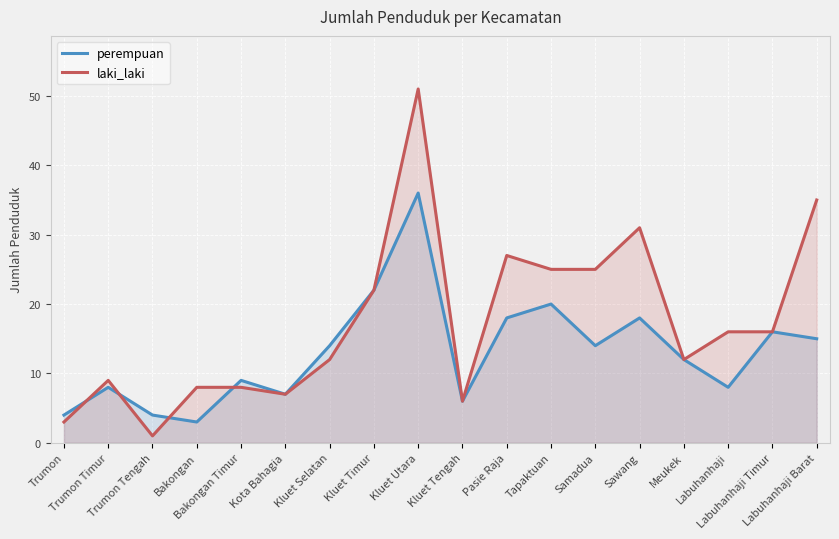

Reading right to left, list all the values displayed in this chart.

perempuan: Labuhanhaji Barat=15	Labuhanhaji Timur=16	Labuhanhaji=8	Meukek=12	Sawang=18	Samadua=14	Tapaktuan=20	Pasie Raja=18	Kluet Tengah=6	Kluet Utara=36	Kluet Timur=22	Kluet Selatan=14	Kota Bahagia=7	Bakongan Timur=9	Bakongan=3	Trumon Tengah=4	Trumon Timur=8	Trumon=4
laki_laki: Labuhanhaji Barat=35	Labuhanhaji Timur=16	Labuhanhaji=16	Meukek=12	Sawang=31	Samadua=25	Tapaktuan=25	Pasie Raja=27	Kluet Tengah=6	Kluet Utara=51	Kluet Timur=22	Kluet Selatan=12	Kota Bahagia=7	Bakongan Timur=8	Bakongan=8	Trumon Tengah=1	Trumon Timur=9	Trumon=3